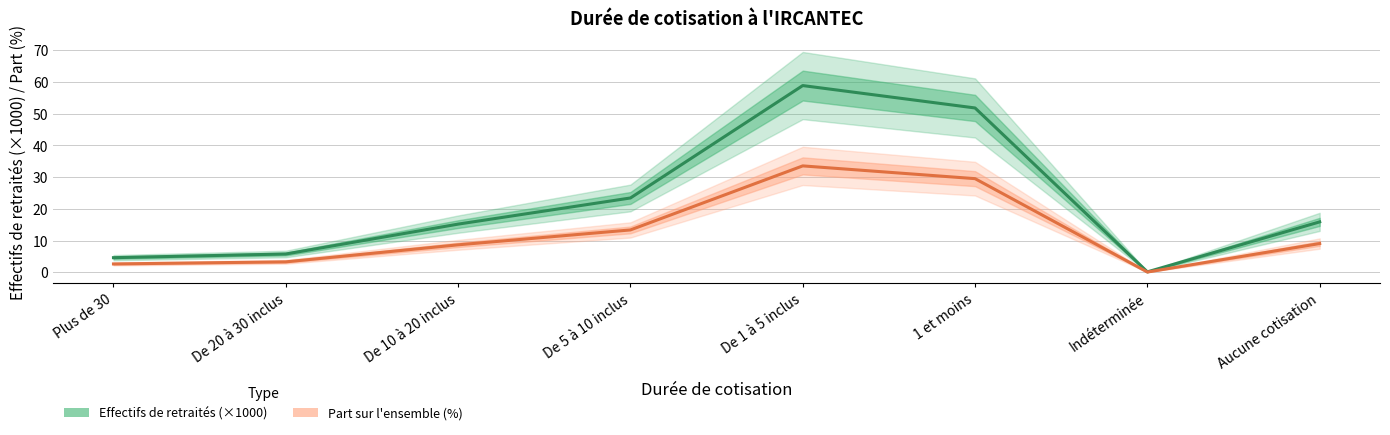

What is the maximum value shown in the chart?

58.8